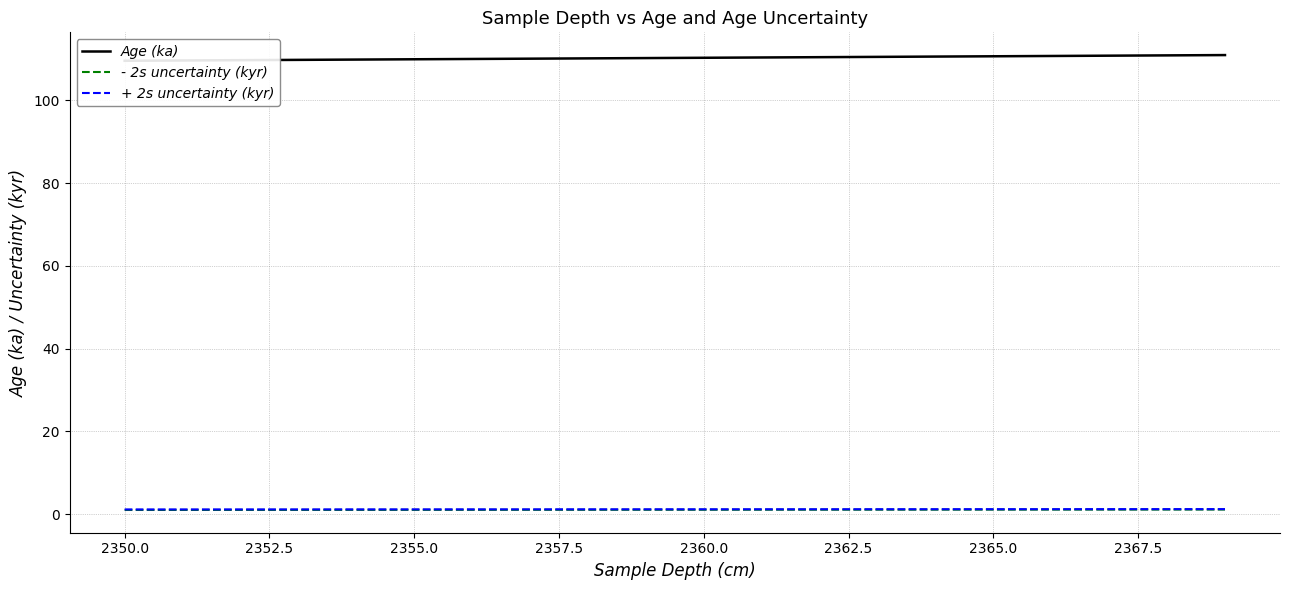

At 2365.0, list the series in order from largest to smallest.

Age (ka), + 2s uncertainty (kyr), - 2s uncertainty (kyr)